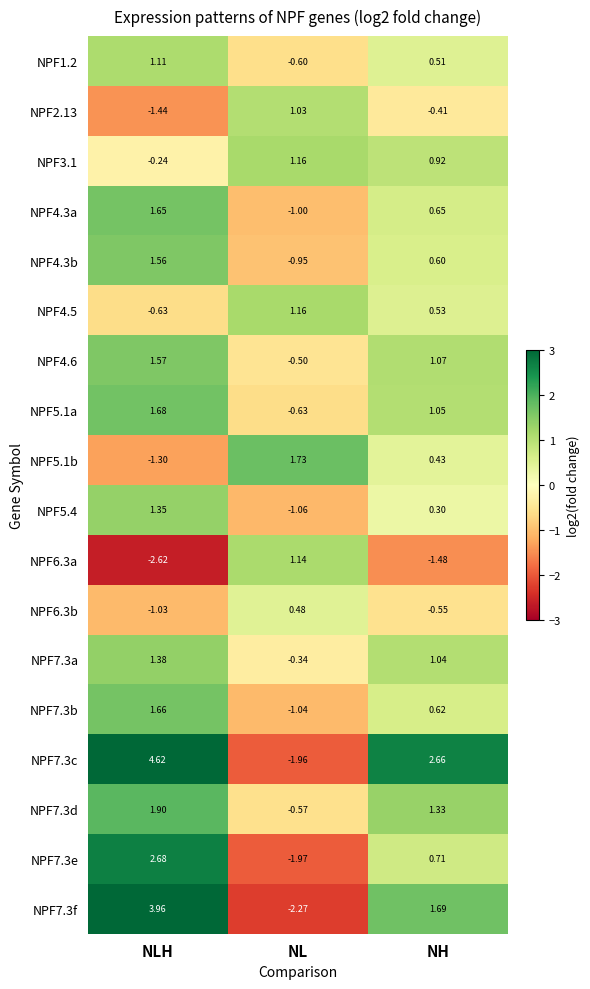

Which label corresponds to the smallest value in the chart?

NLH